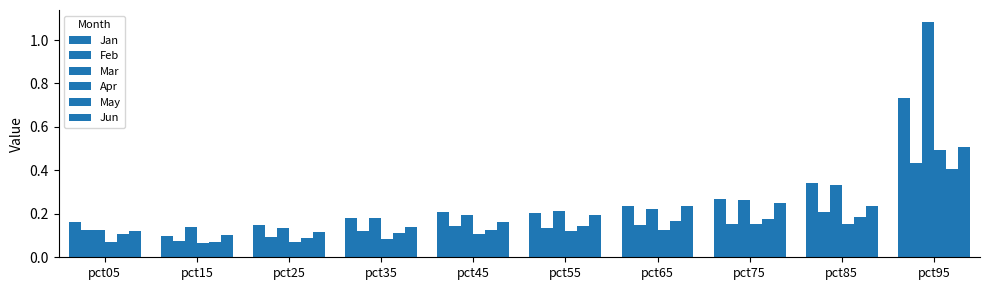

Read the May value at pct75.

0.2